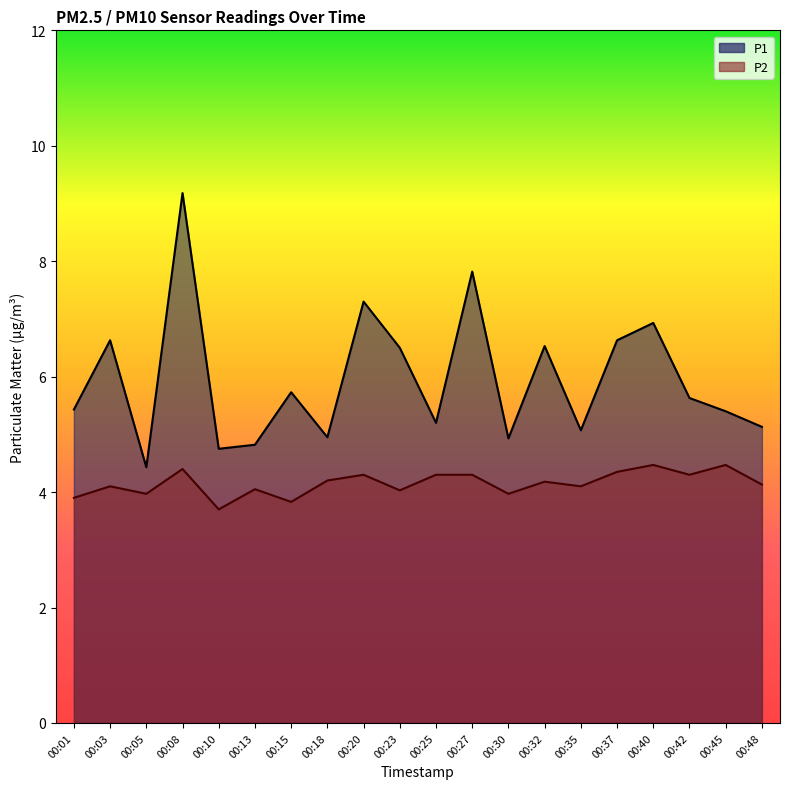

The P2 series shows 7.0 at 00:27. True or false?

False